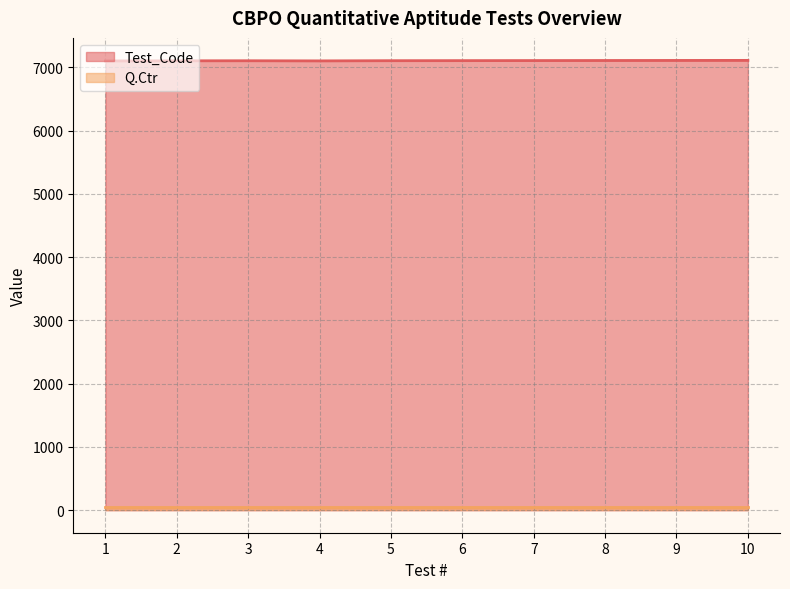

Rank the categories by value from lowest to highest.

1, 4, 2, 3, 5, 6, 7, 8, 9, 10